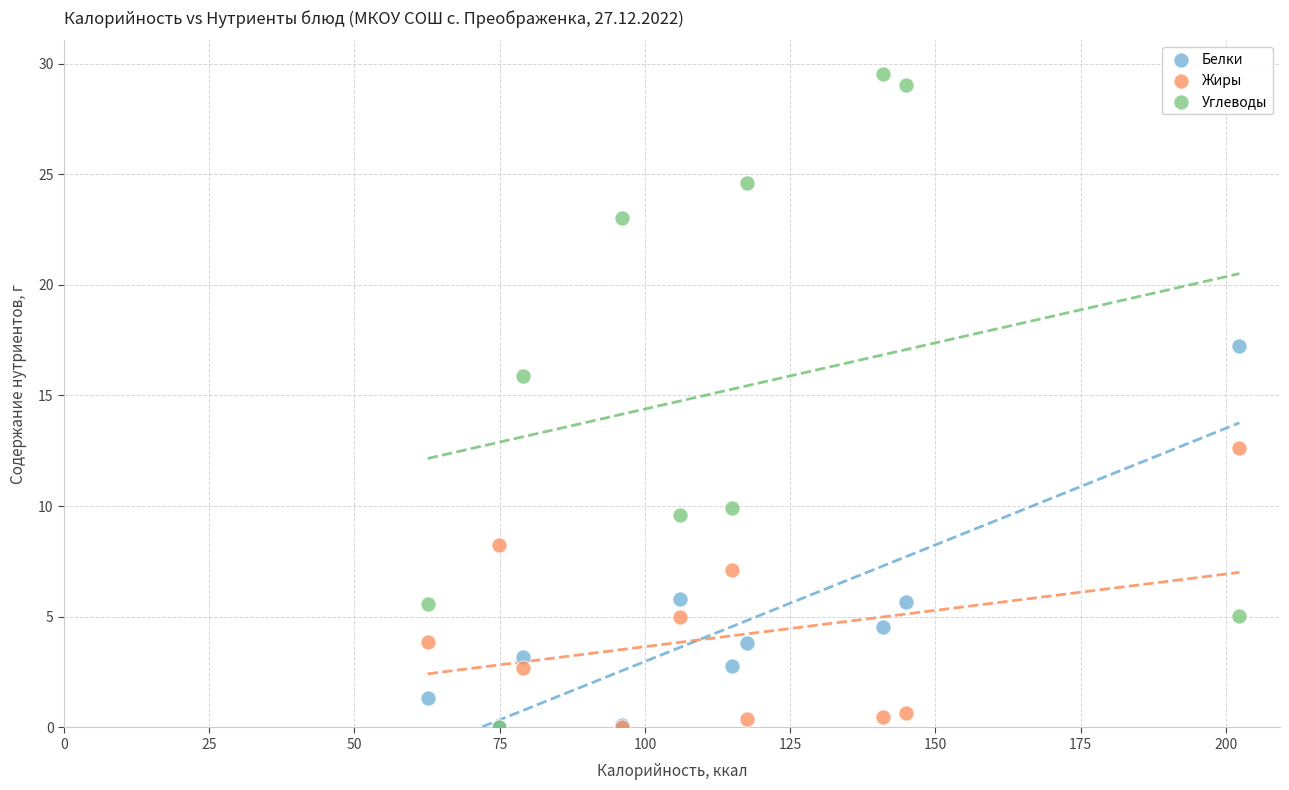

In the Углеводы series, what Y value is closest to 14?

15.9